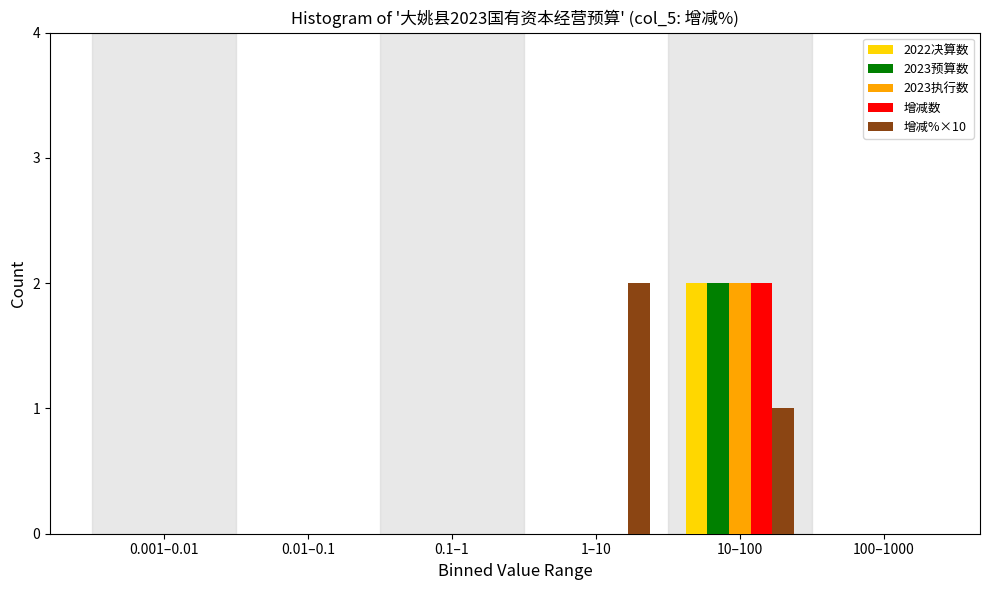

Reading left to right, what are all the values shown in this chart?

2022决算数: 0.001–0.01=0	0.01–0.1=0	0.1–1=0	1–10=0	10–100=2	100–1000=0
2023预算数: 0.001–0.01=0	0.01–0.1=0	0.1–1=0	1–10=0	10–100=2	100–1000=0
2023执行数: 0.001–0.01=0	0.01–0.1=0	0.1–1=0	1–10=0	10–100=2	100–1000=0
增减数: 0.001–0.01=0	0.01–0.1=0	0.1–1=0	1–10=0	10–100=2	100–1000=0
增减%×10: 0.001–0.01=0	0.01–0.1=0	0.1–1=0	1–10=2	10–100=1	100–1000=0